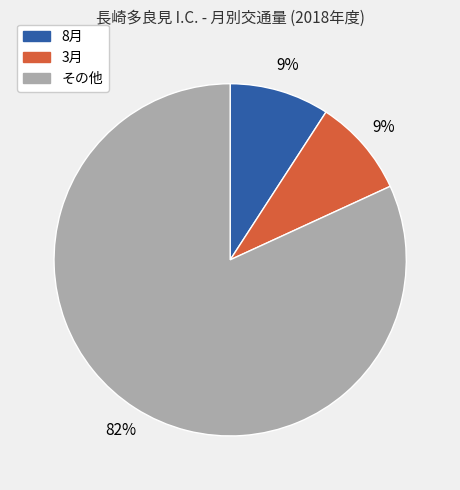

To the nearest percent, what is the difference between the largest and smallest slice percentages?

73%